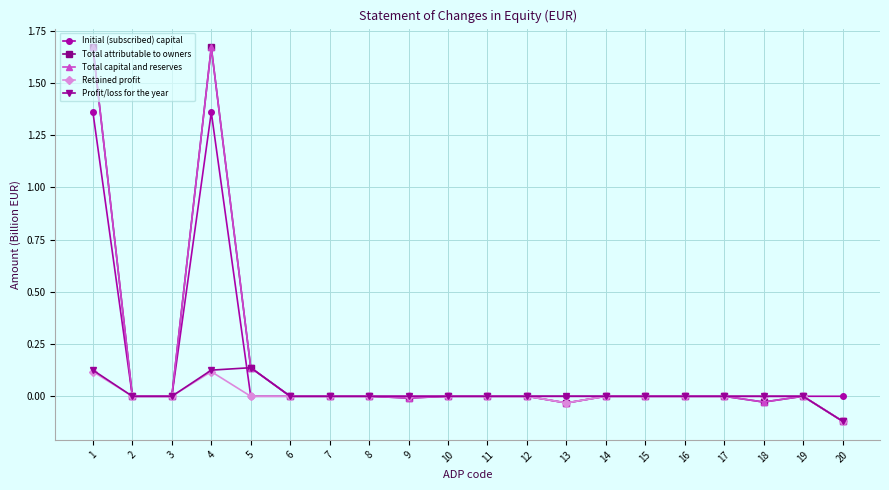

Does the chart have visible grid lines?

Yes